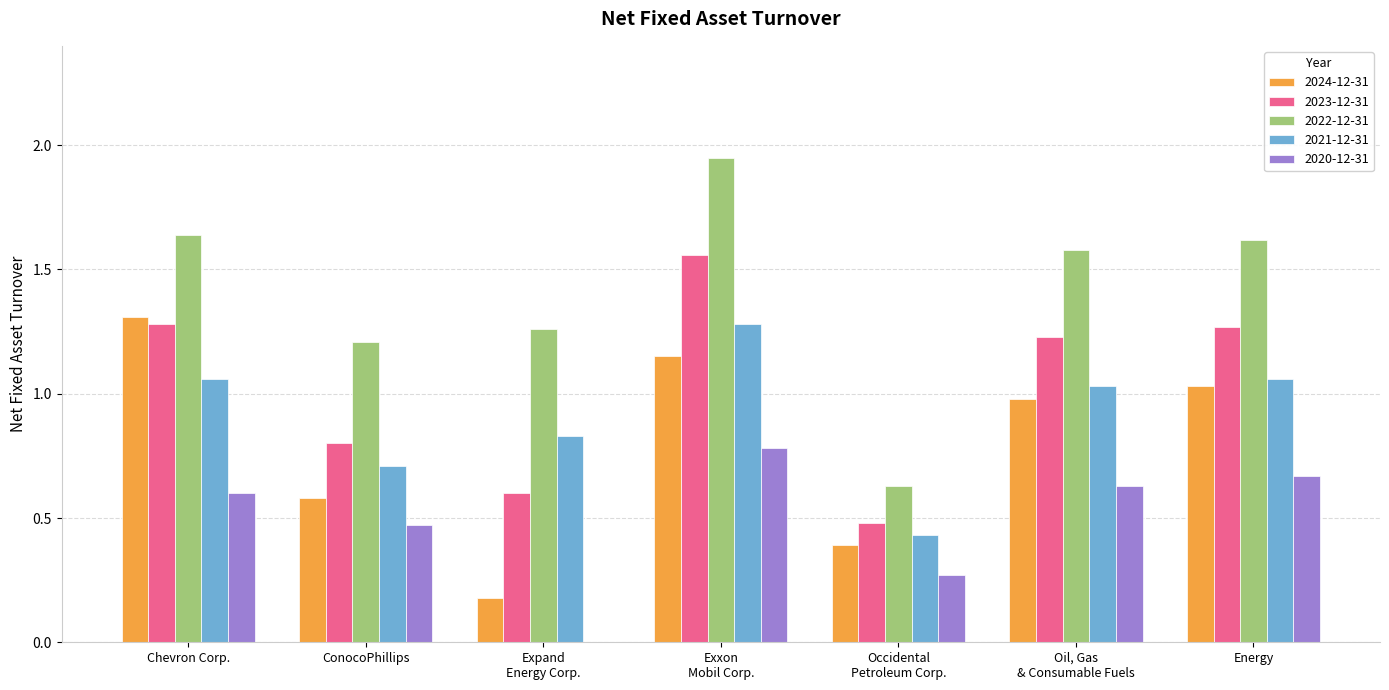

What is the sum of all 2024-12-31 values?

5.6